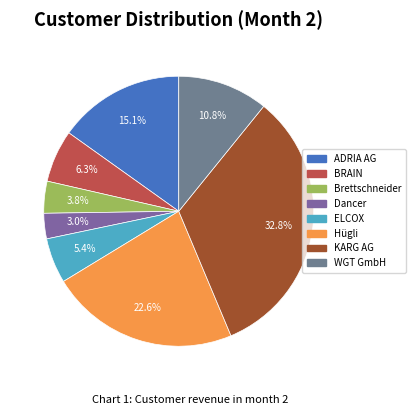

True or false: Brettschneider accounts for 1% of the total.

False